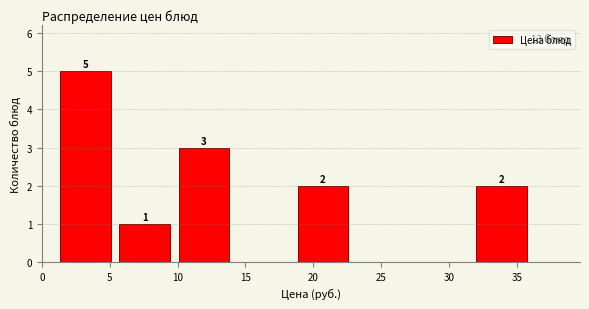

Over which range of the x-axis is the bar tallest?

1.0 to 5.5